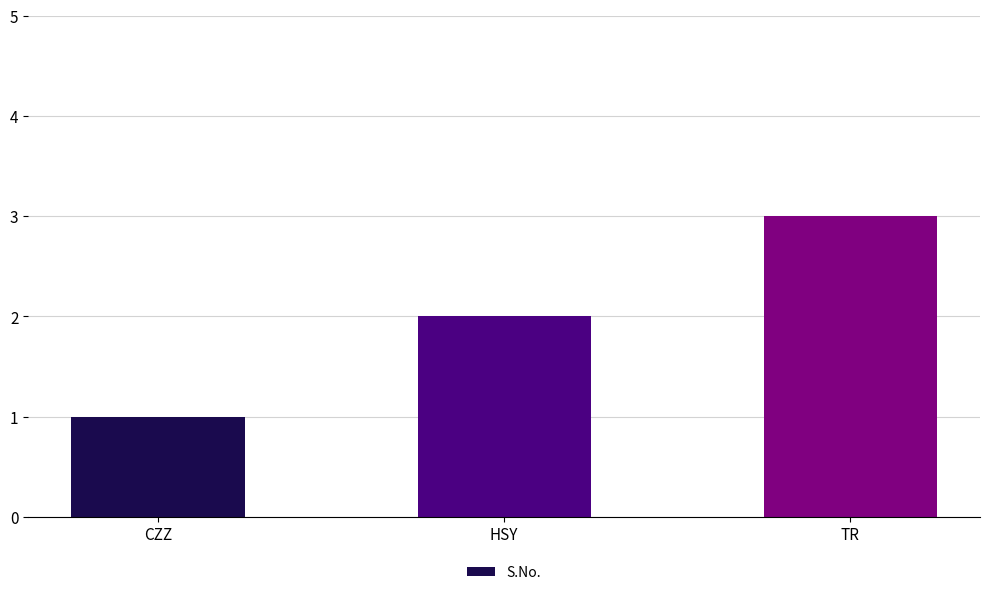

How many categories are shown in the chart?

3